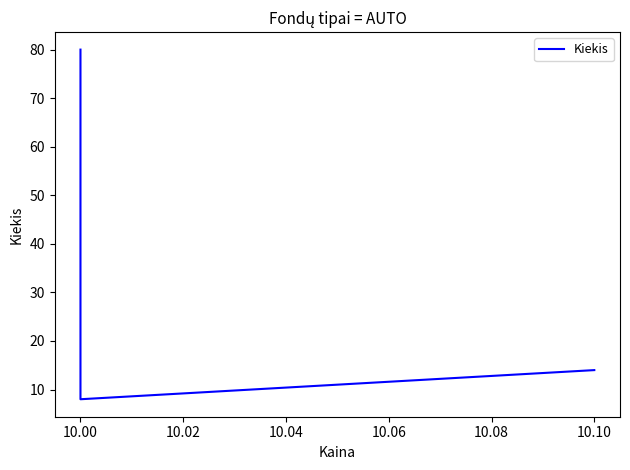

Reading left to right, extract all data points from this chart.

80	8	14